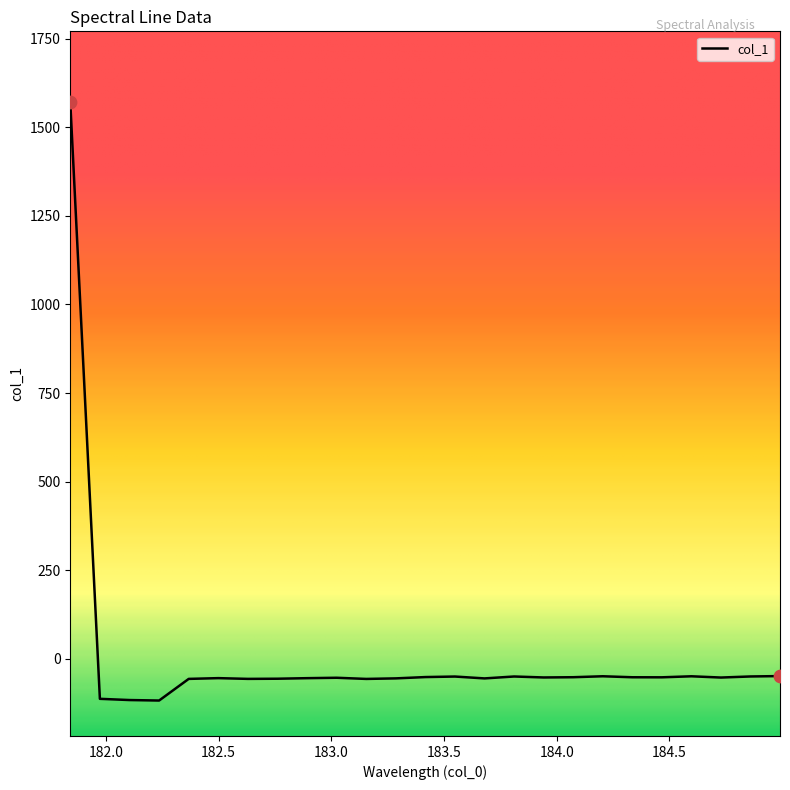

What is the difference between the maximum and minimum values?

1688.5